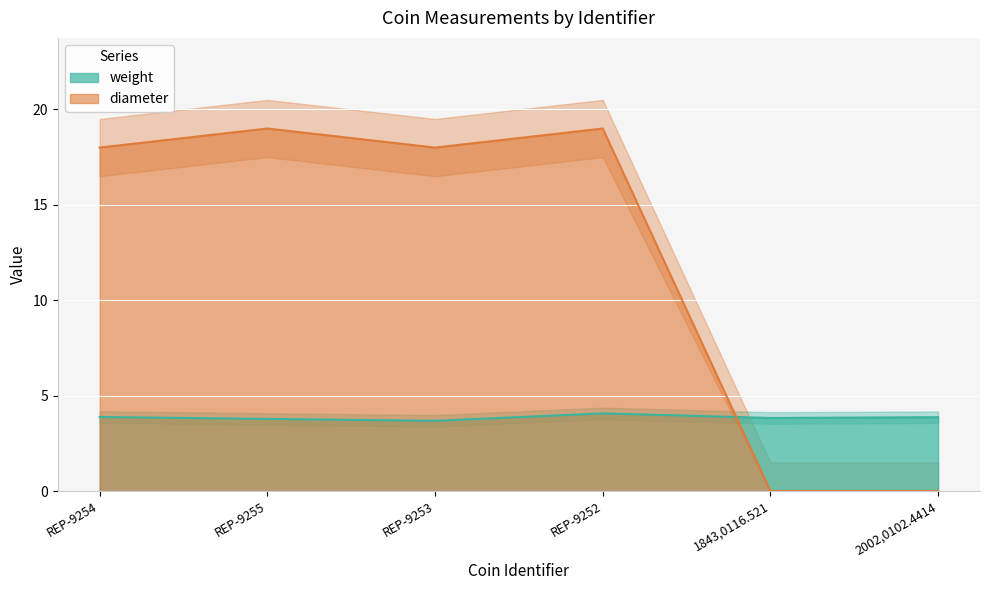

What is the label of the 3rd point from the right?

REP-9252